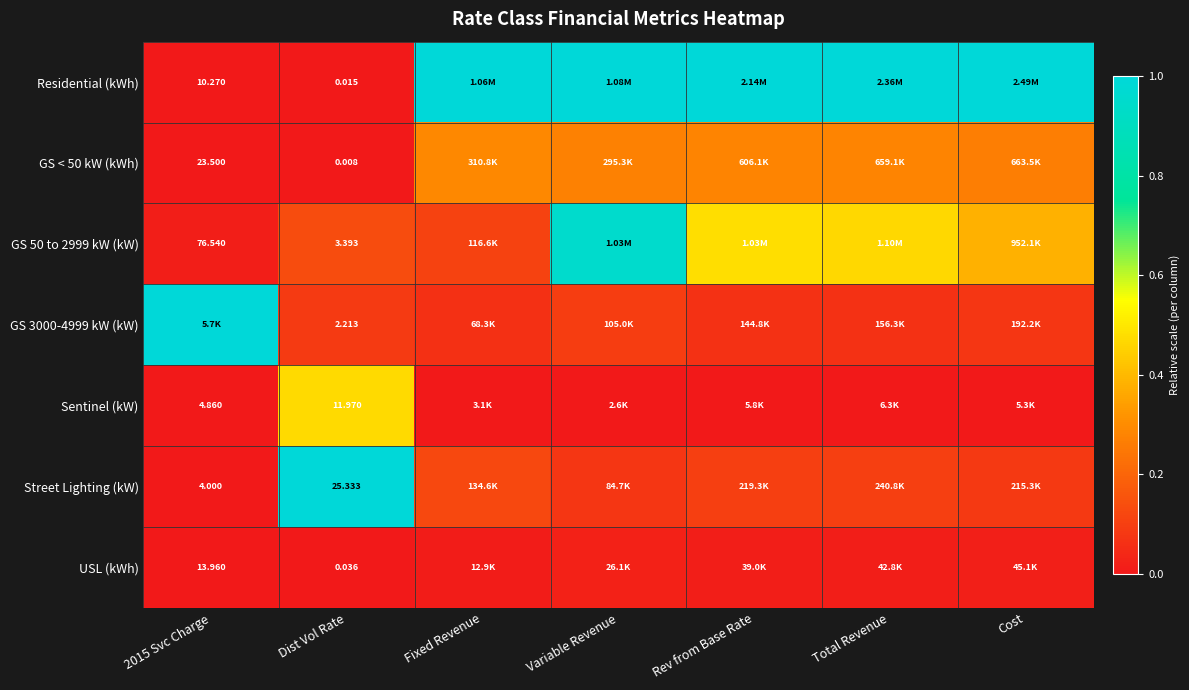

Is the value of Residential (kWh) at Dist Vol Rate greater than the value of GS 3000-4999 kW (kW) at Dist Vol Rate?

No